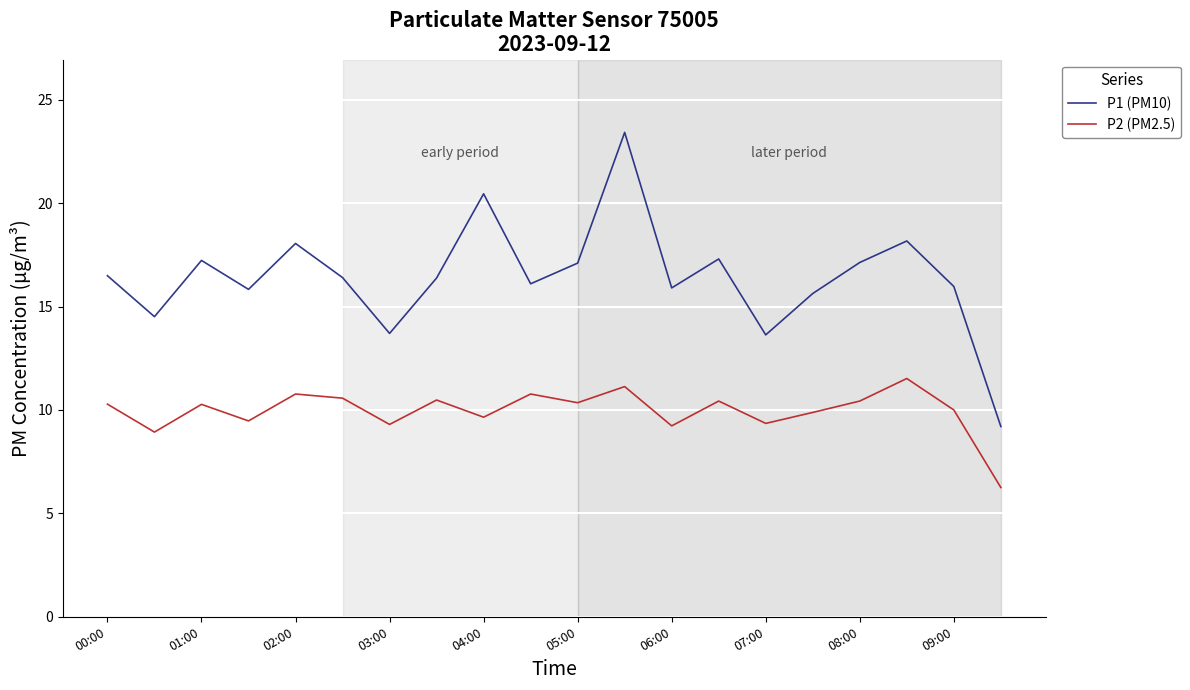

Does the chart display data point markers on the line(s)?

No